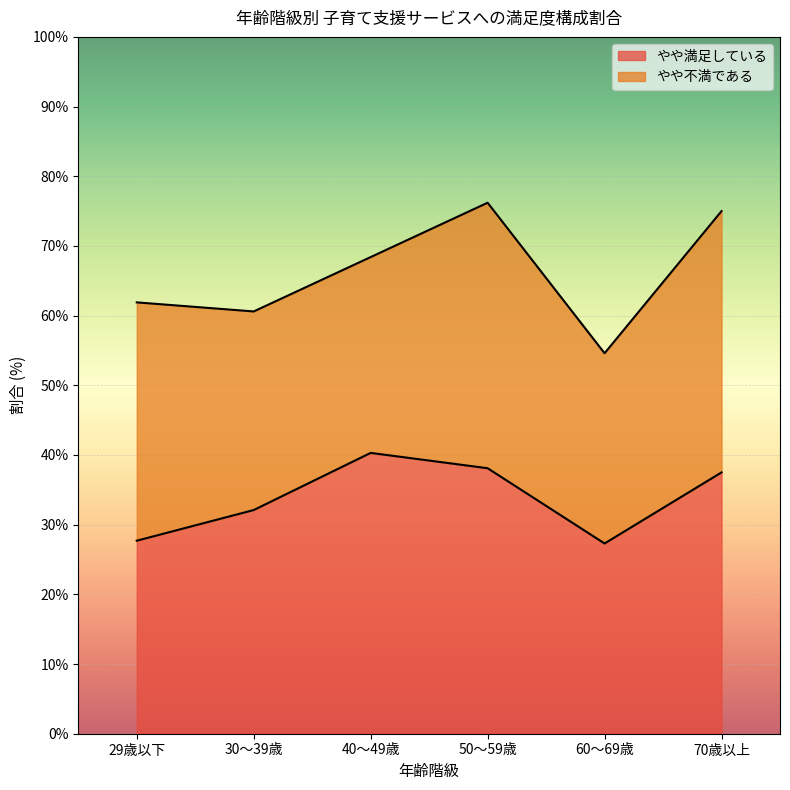

The value at 70歳以上 is 17.8. True or false?

False